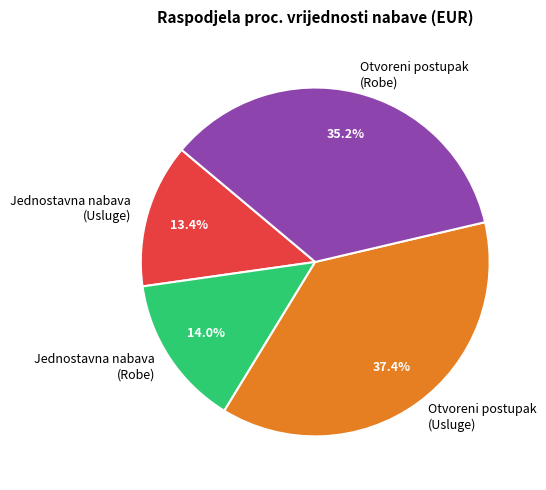

How much of the chart is everything except Otvoreni postupak (Usluge)?

62.6%